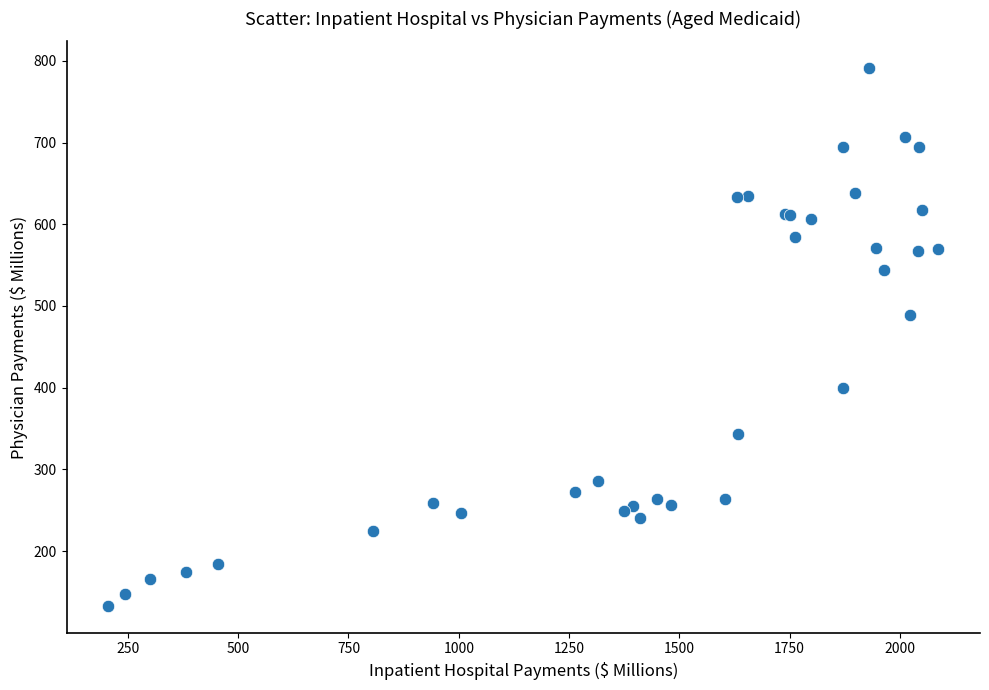

What Y value in the scatter plot is closest to 462?

489.0